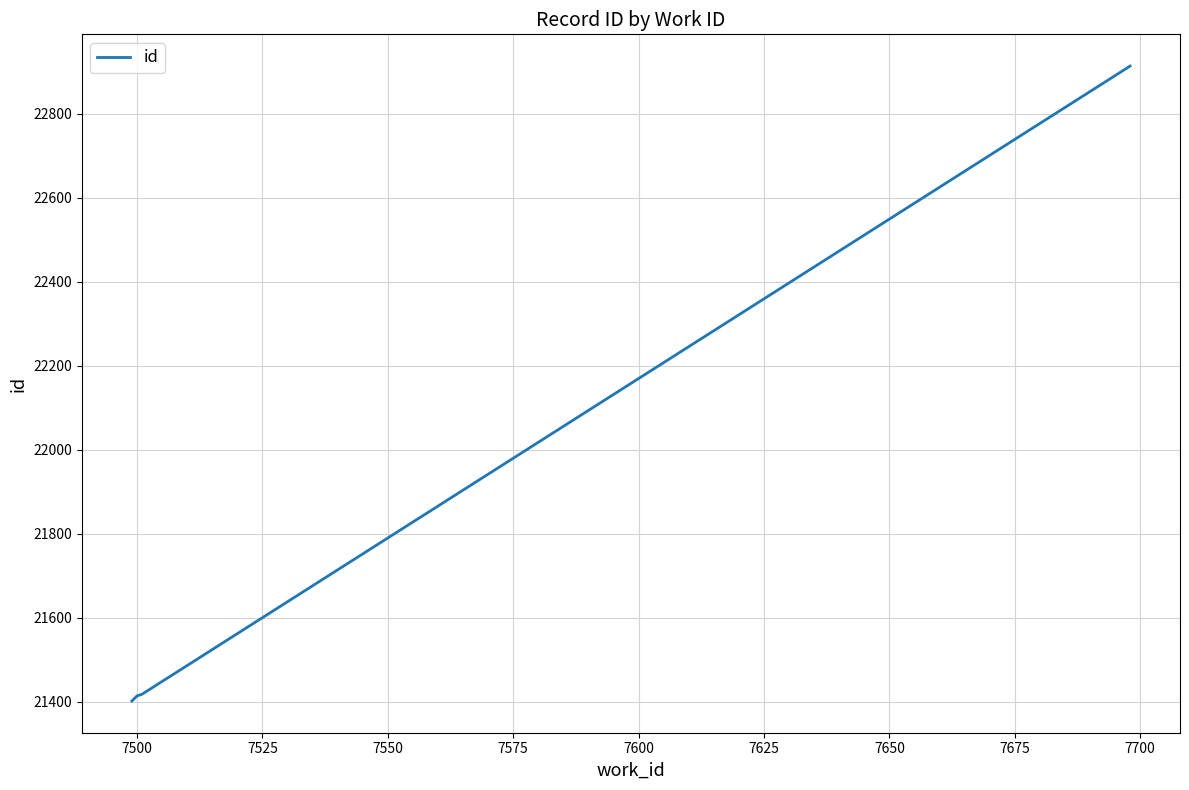

What is the greatest value displayed?

22914